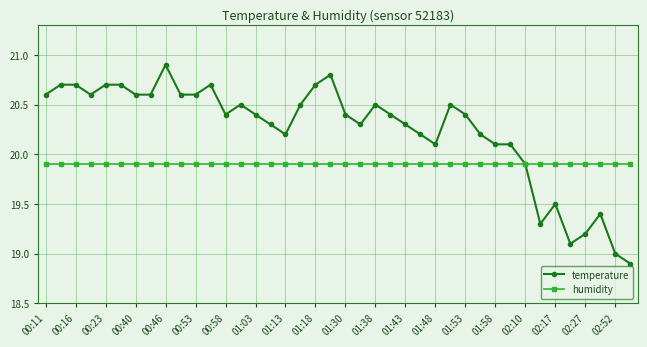

Which series has the largest range (max minus min)?

temperature